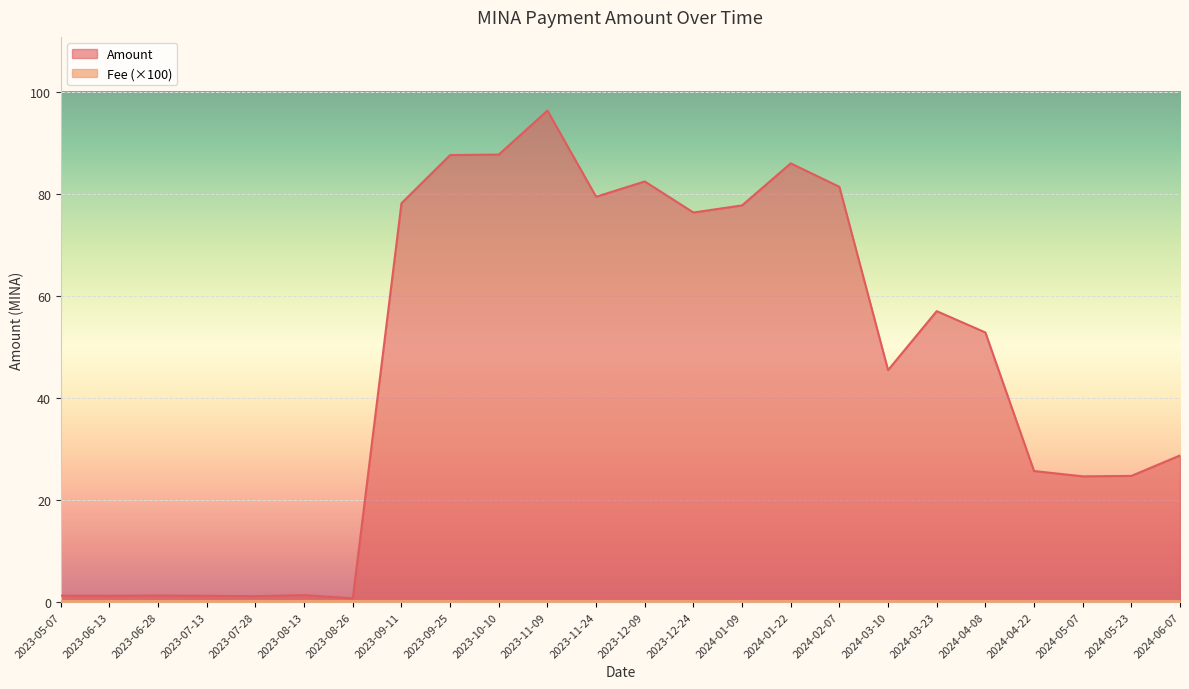

At which label does the data first exceed 52?

2023-09-11